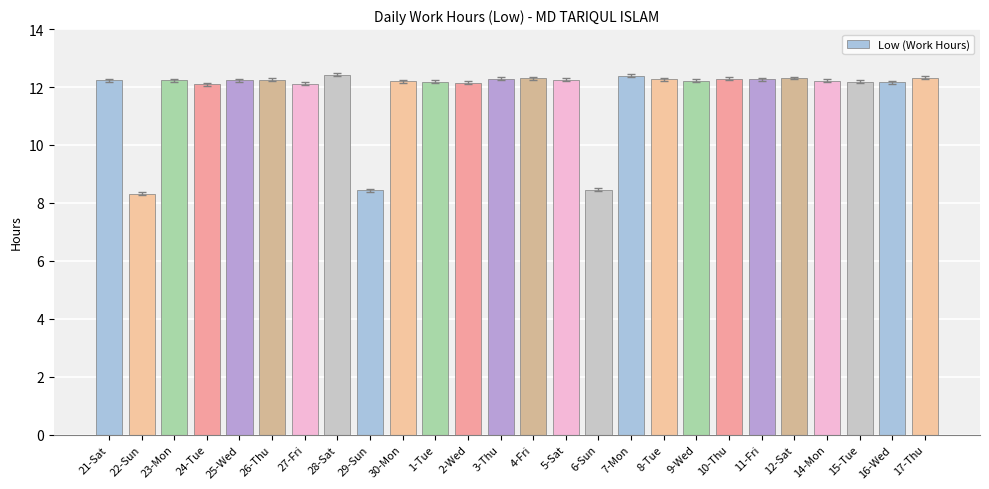

What is the minimum value shown in the chart?

8.3